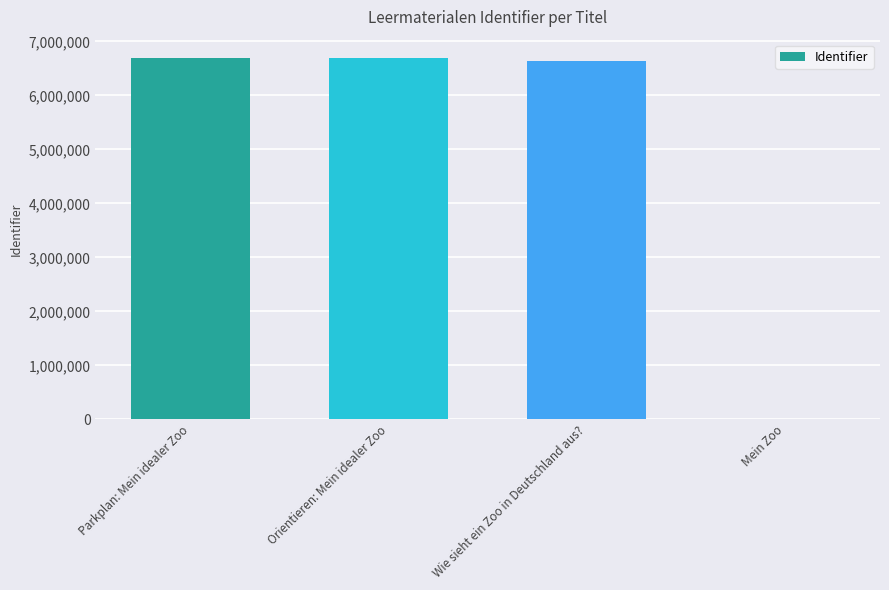

At which label is the value closest to 3348124?

Wie sieht ein Zoo in Deutschland aus?